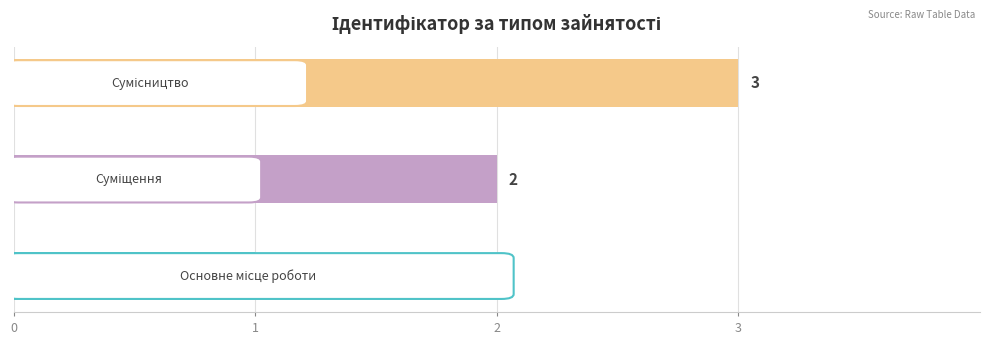

What is the sum of all values?

6